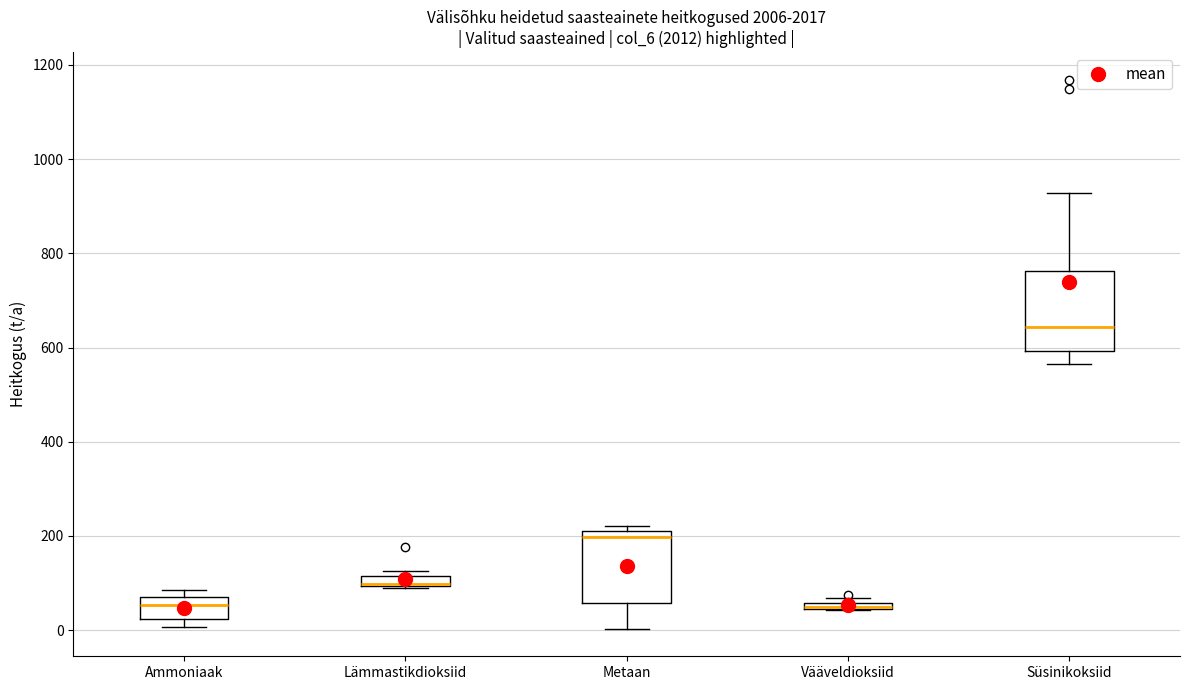

Where does the median line of the box for Ammoniaak sit on the y-axis? The values are not printed on the chart, so give them approximately, as read against the axis.

60